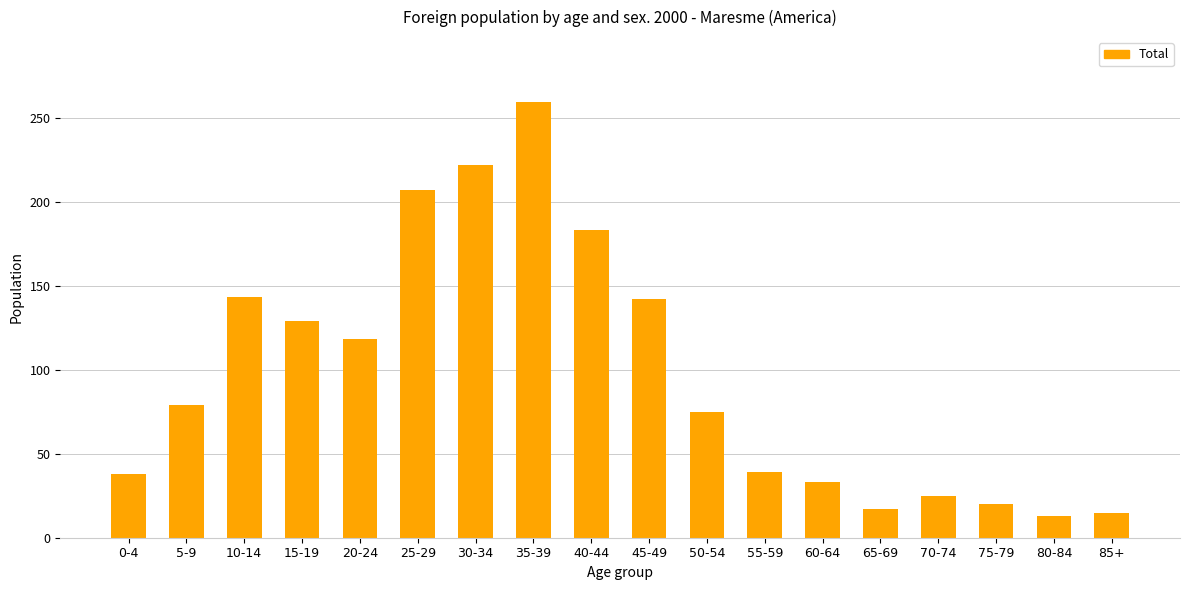

Reading left to right, what are all the values shown in this chart?

Total: 0-4=38	5-9=79	10-14=143	15-19=129	20-24=118	25-29=207	30-34=222	35-39=259	40-44=183	45-49=142	50-54=75	55-59=39	60-64=33	65-69=17	70-74=25	75-79=20	80-84=13	85+=15
Men: 0-4=17	5-9=41	10-14=74	15-19=65	20-24=48	25-29=68	30-34=96	35-39=94	40-44=70	45-49=56	50-54=29	55-59=14	60-64=7	65-69=7	70-74=7	75-79=7	80-84=4	85+=5
Women: 0-4=21	5-9=38	10-14=69	15-19=64	20-24=70	25-29=139	30-34=126	35-39=165	40-44=113	45-49=86	50-54=46	55-59=25	60-64=26	65-69=10	70-74=18	75-79=13	80-84=9	85+=10